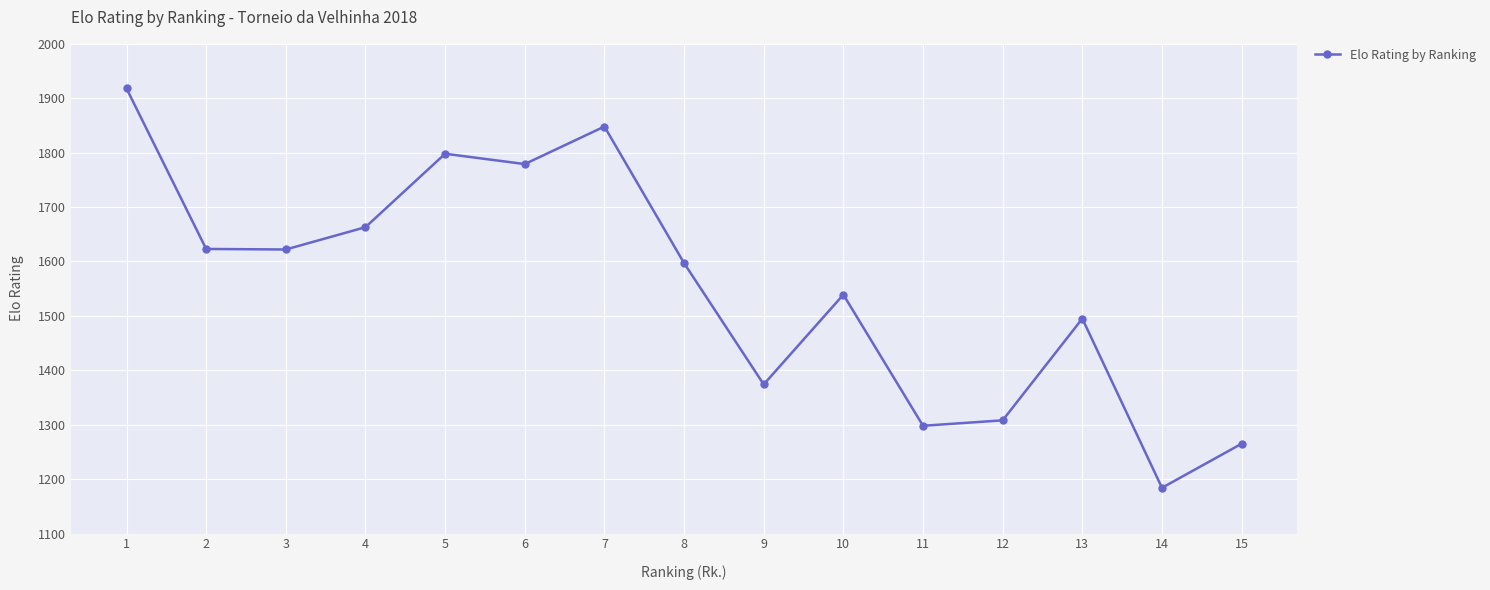

How many interior local valleys (lower than both neighbors) does the data have?

5